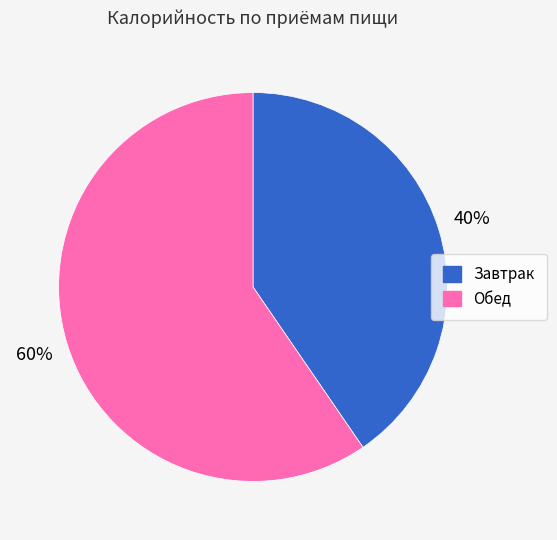

Combined, do Завтрак and Обед account for over 50%?

Yes